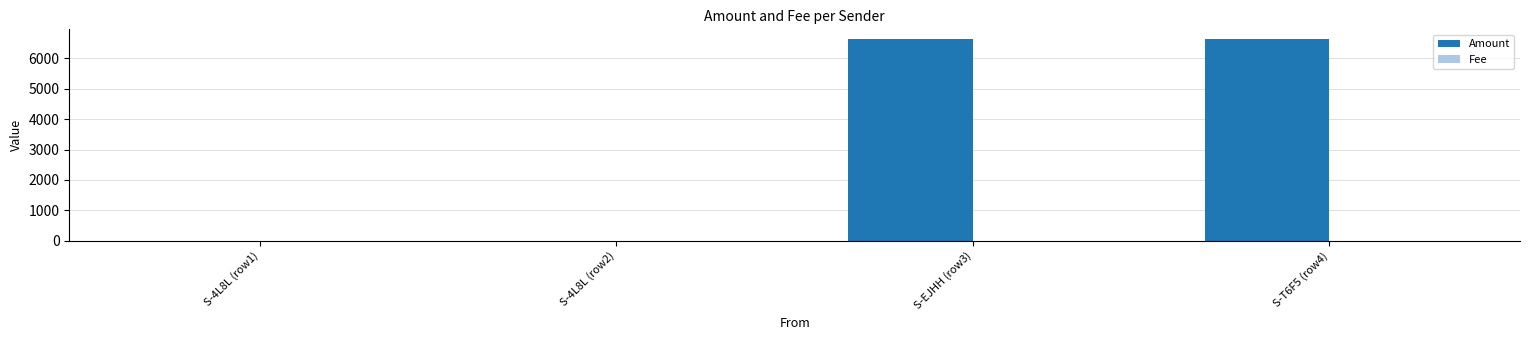

The value of Amount at S-4L8L (row2) is 0. True or false?

True